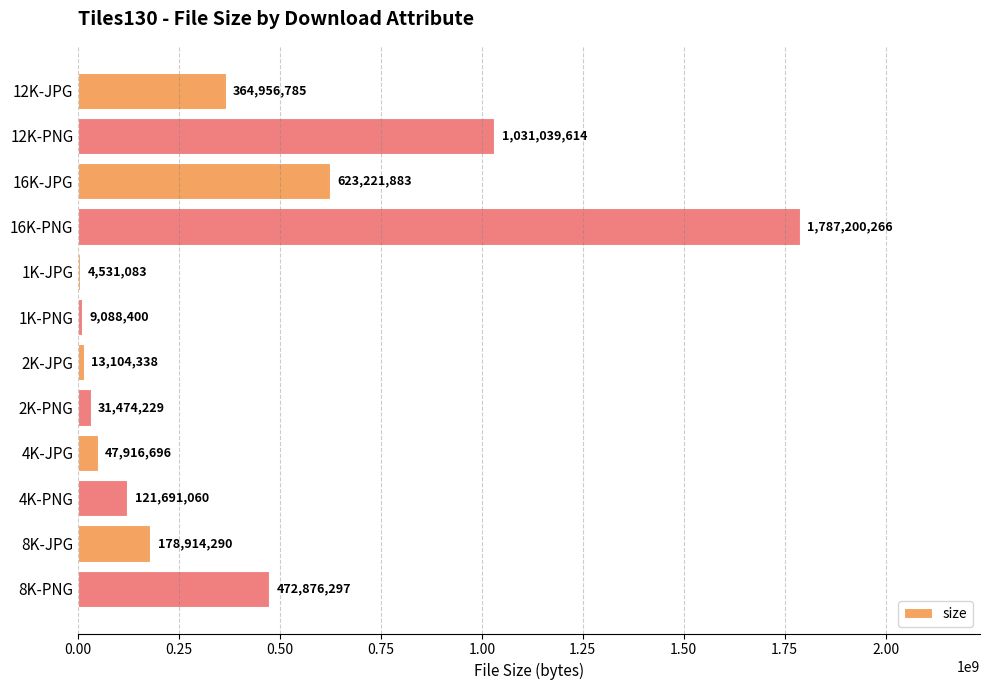

Approximately how many times larger is the value at 12K-PNG compared to 16K-JPG?

1.7